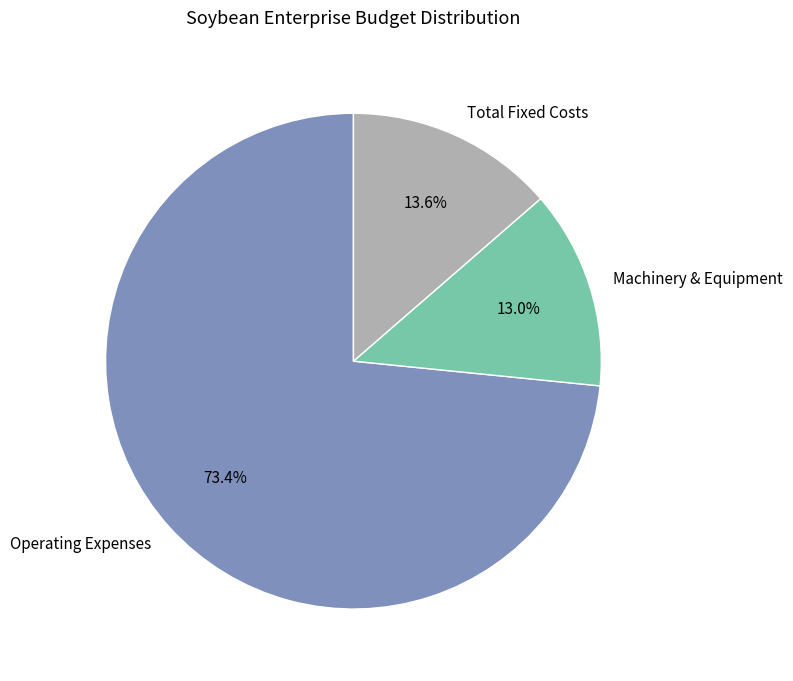

Which has a higher value, Total Fixed Costs or Operating Expenses?

Operating Expenses